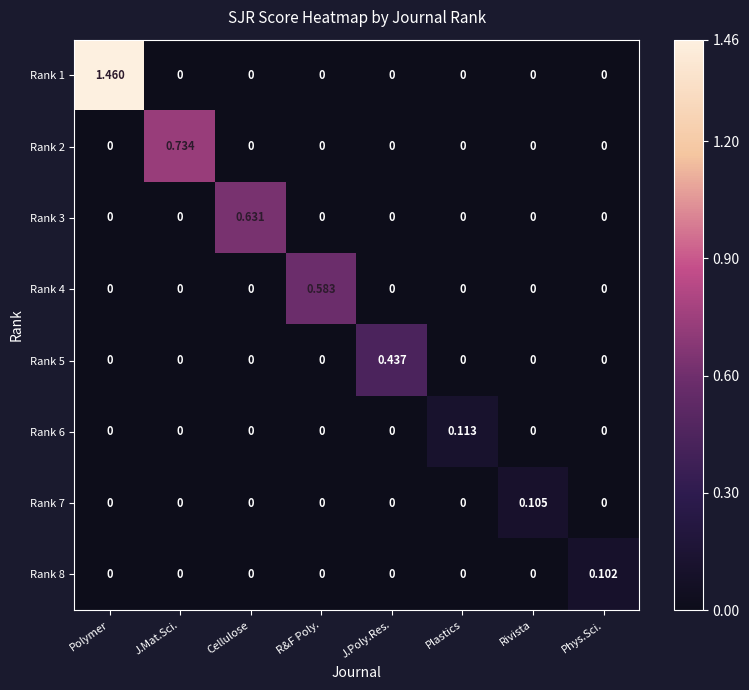

How many data points does each series have?

8